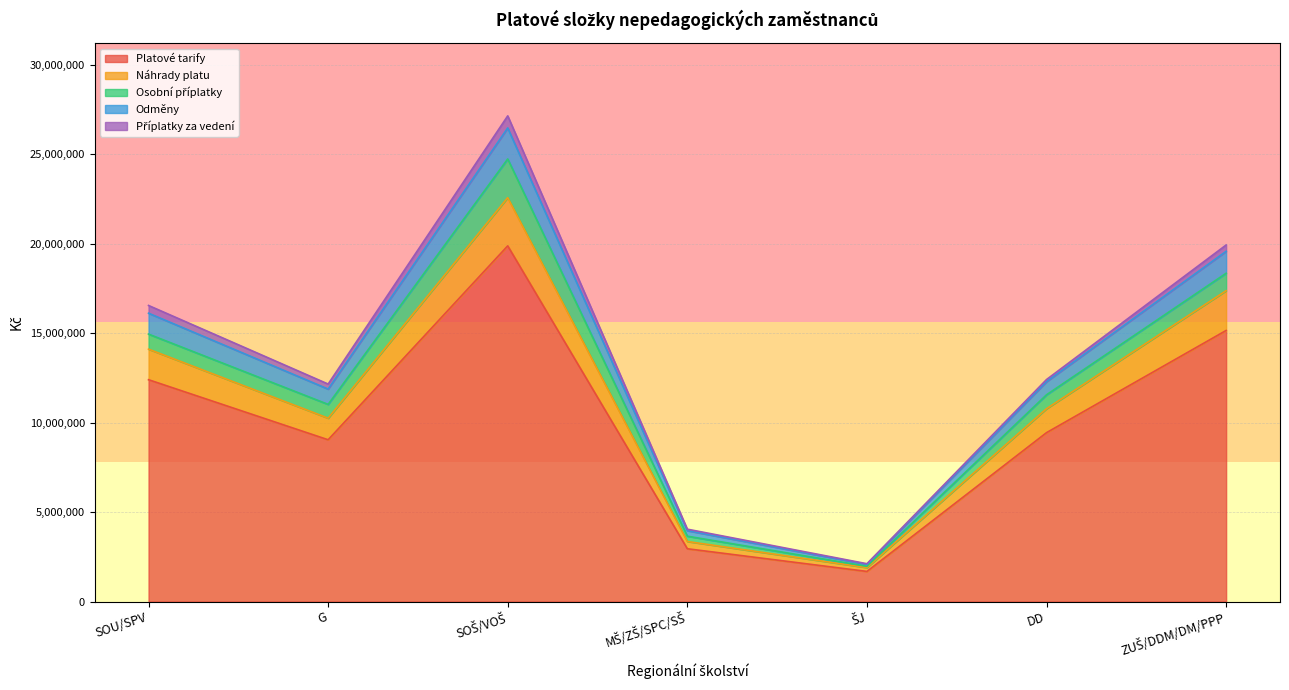

What is the maximum value for Platové tarify?

19887434